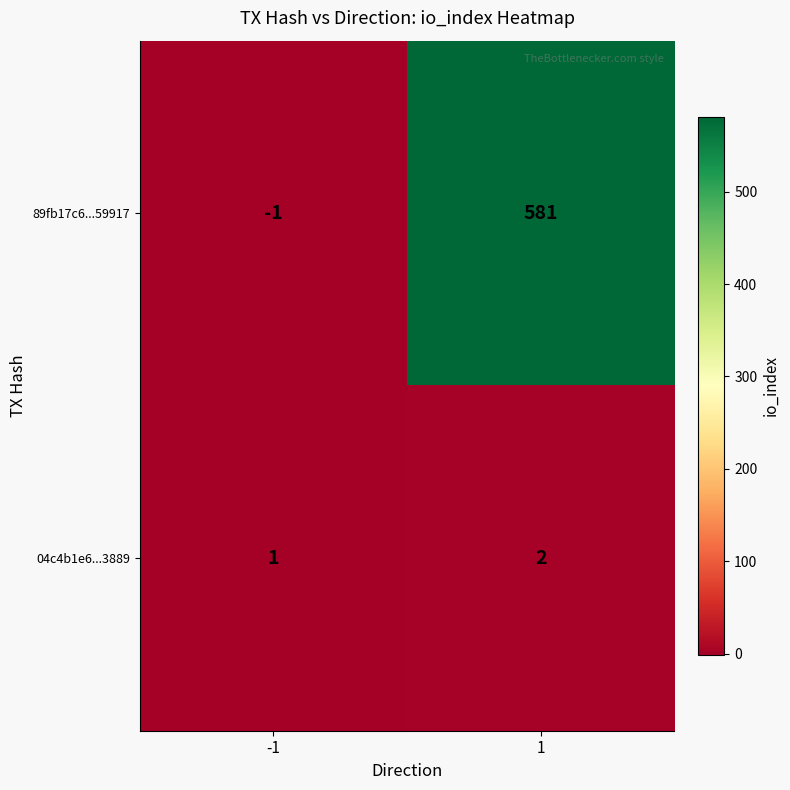

What is the spread (max minus min) of values at 1?

579